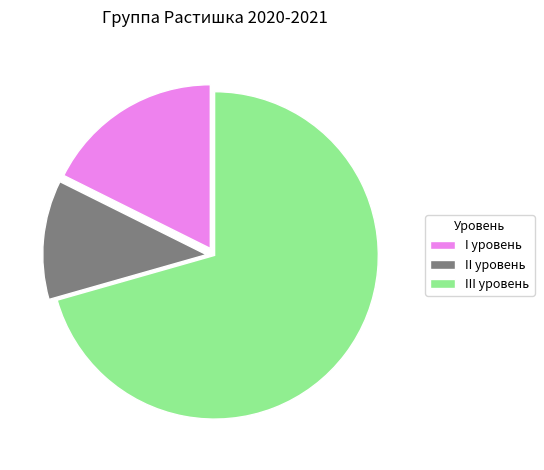

Which slice is the largest?

III уровень